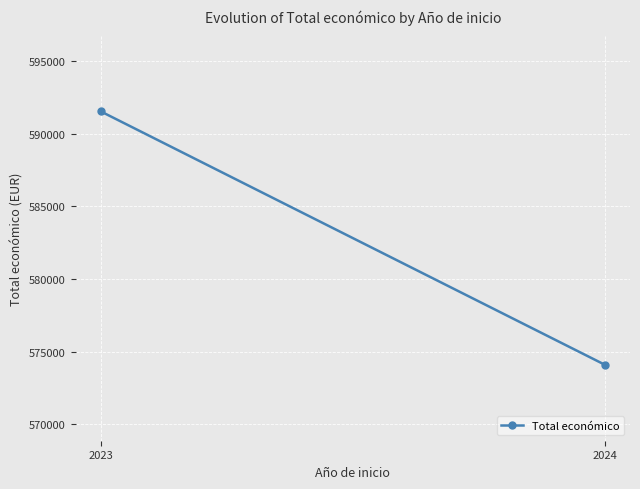

Where does the data first go above 591537?

2023